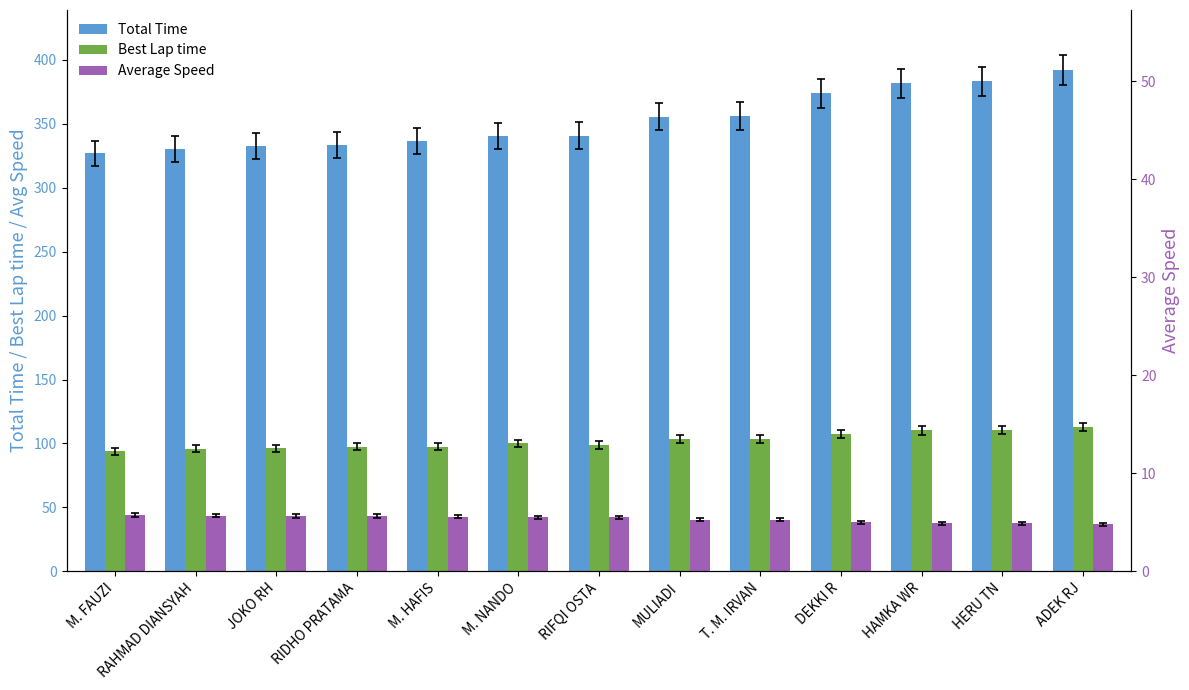

What is the sum of the Total Time values at HAMKA WR and M. FAUZI?

708.6